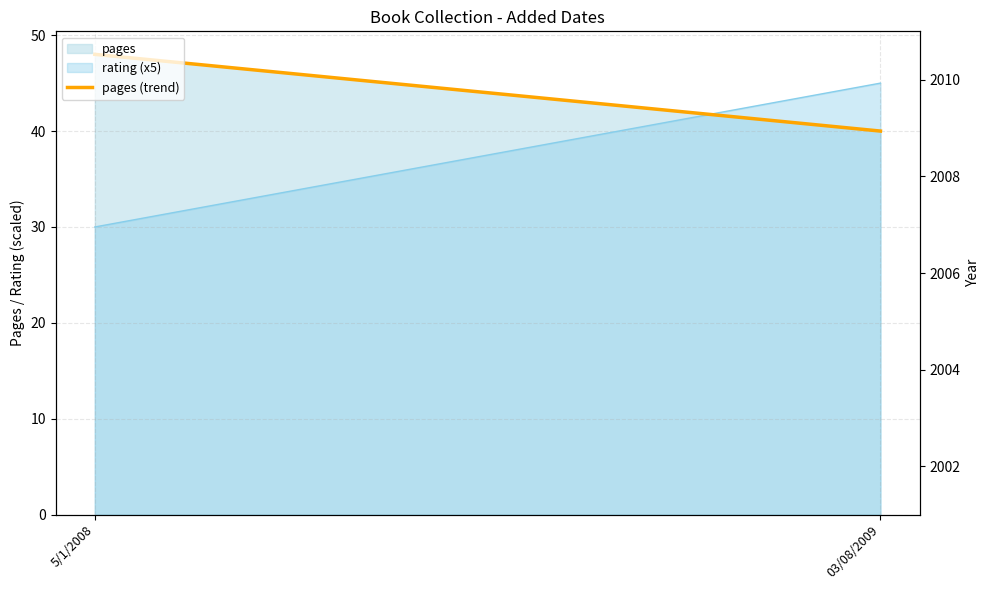

Reading left to right, list all the values displayed in this chart.

5/1/2008=48	03/08/2009=40